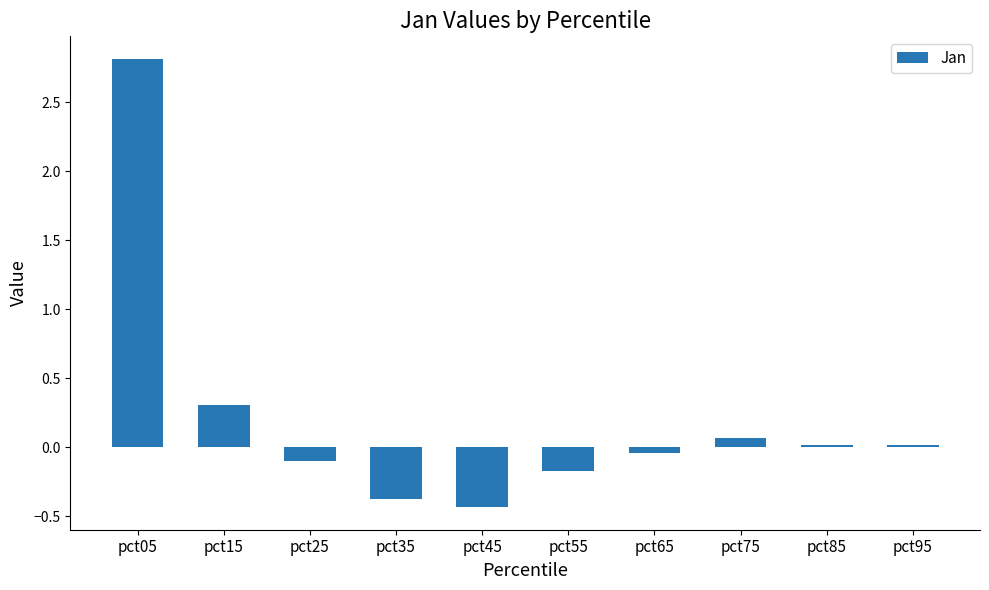

Is it true that the value at pct45 is -0.6?

False